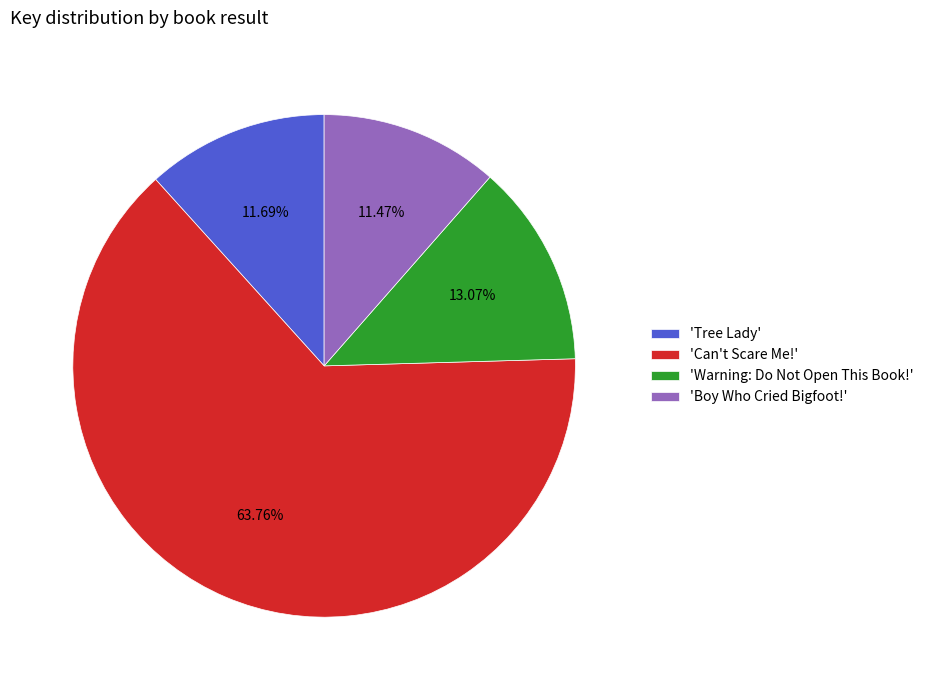

What is the ratio of the value at 'Warning: Do Not Open This Book!' to the value at 'Boy Who Cried Bigfoot!'?

1.1